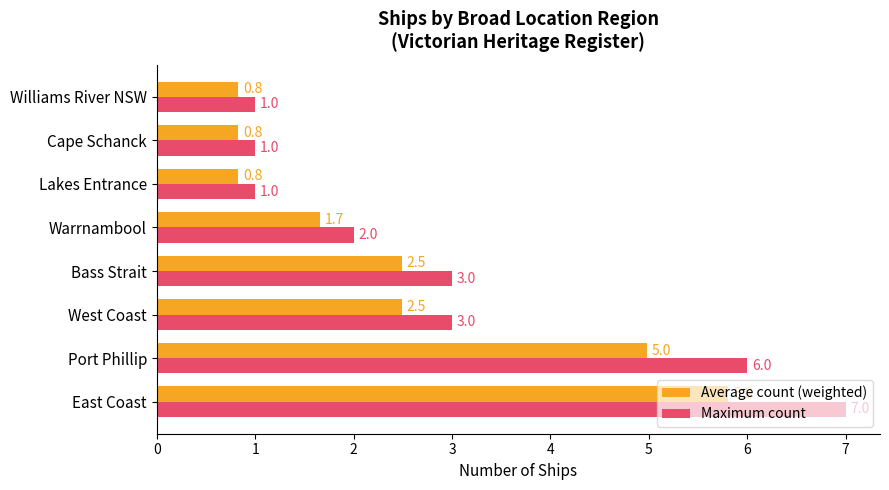

How many data points in Maximum count are less than 3?

4